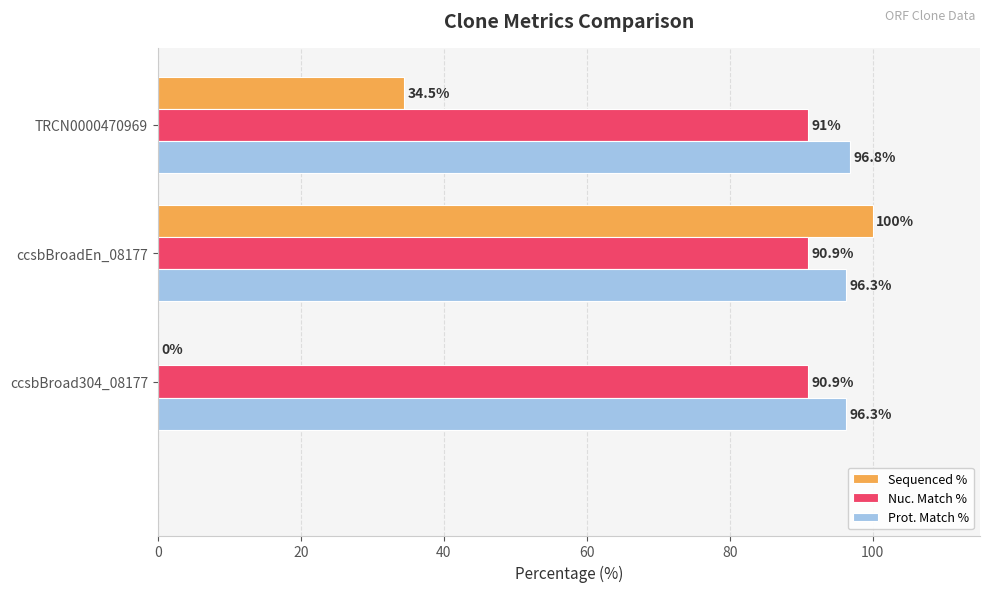

What is the maximum value shown in the chart?

100.0